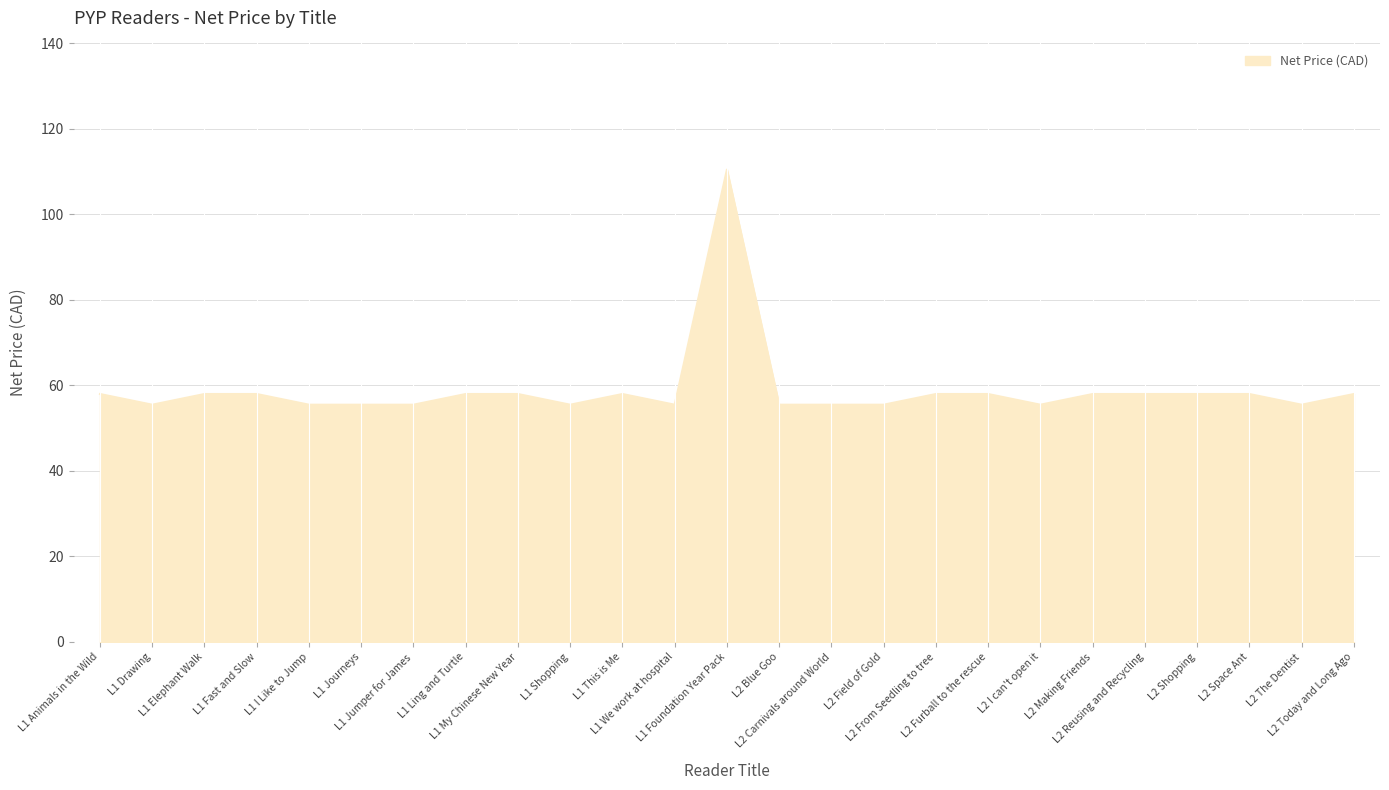

Does the chart display data point markers on the line(s)?

No